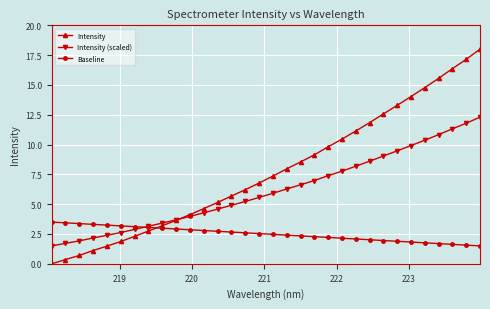

Rank the series by their maximum value, from highest to lowest.

Intensity, Intensity (scaled), Baseline